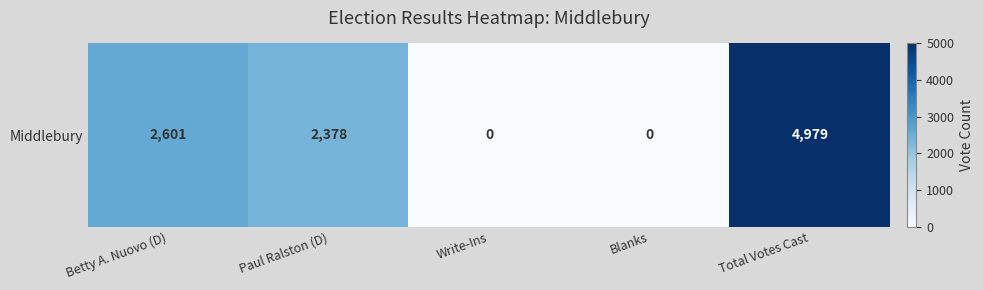

The chart shows a value of 0 at Write-Ins. True or false?

True